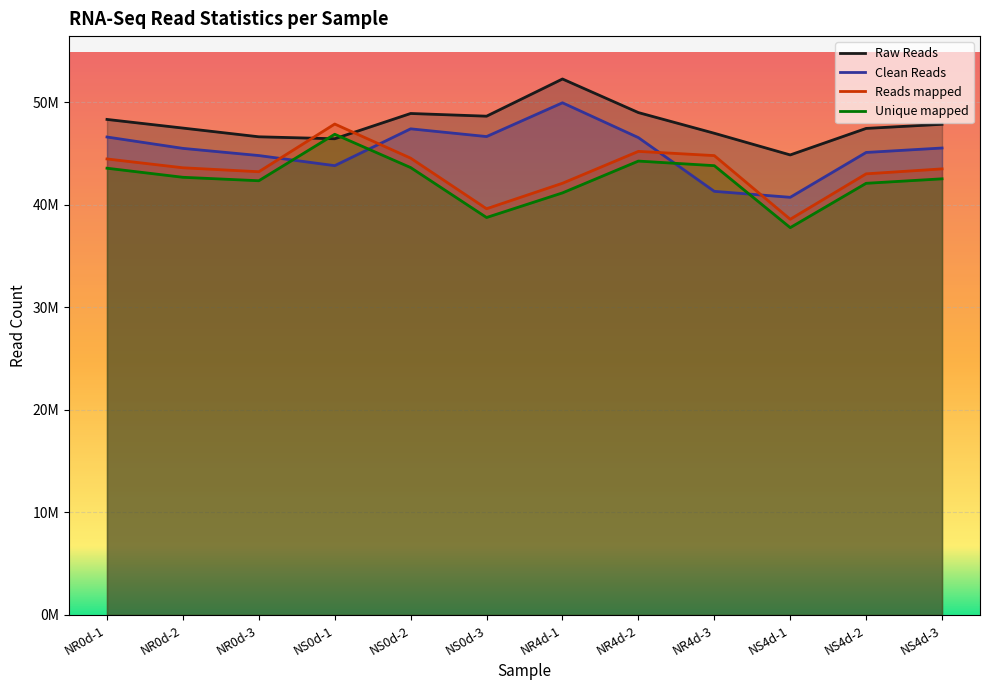

What is the maximum value shown in the chart?

52271684